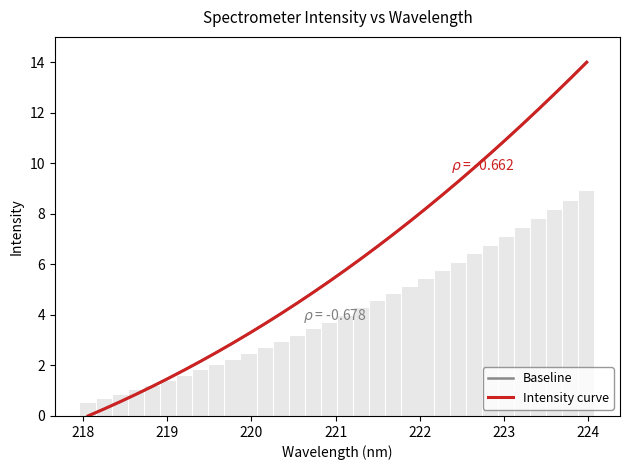

What is the highest value of the Intensity curve series?

14.0